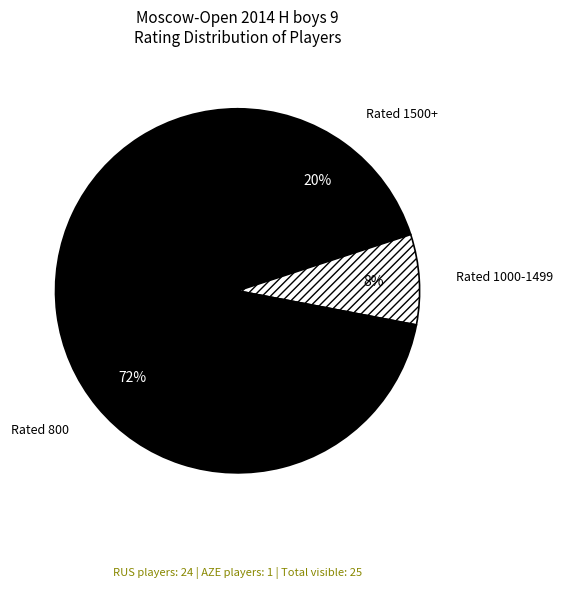

To the nearest percent, what percentage of the pie is Rated 800?

72%